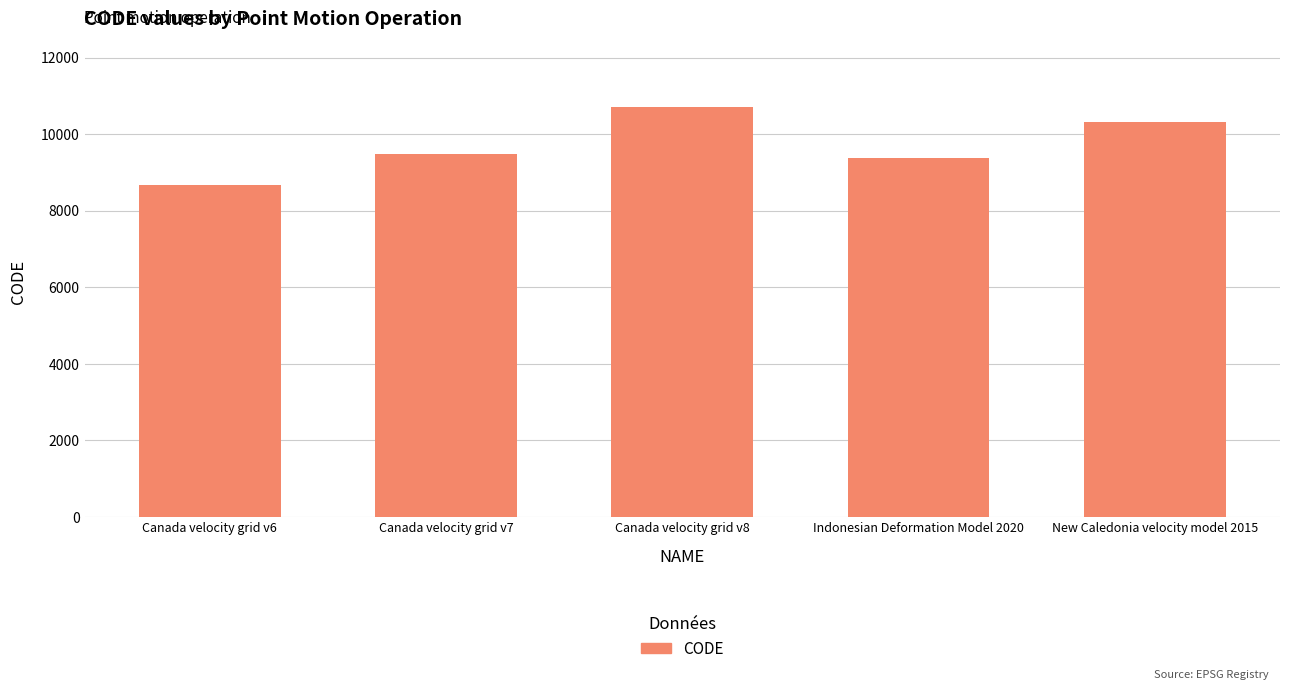

At which label is the value closest to 9691?

Canada velocity grid v7